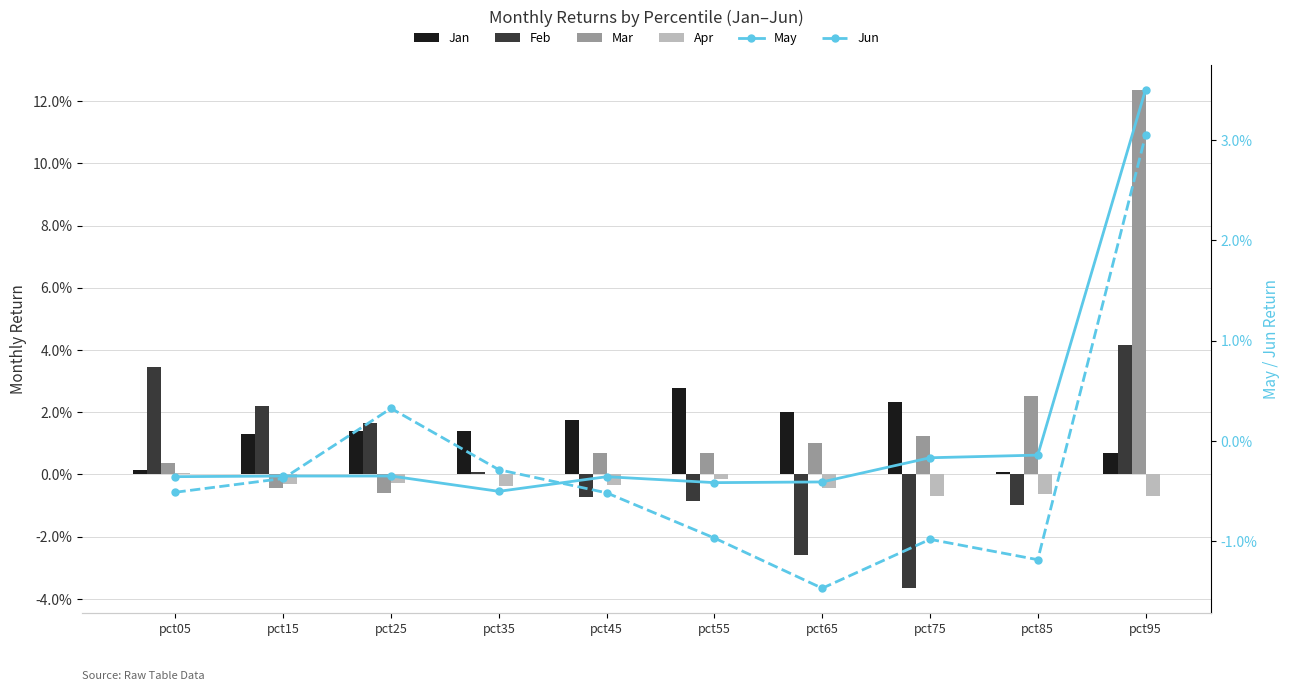

Reading right to left, list all the values displayed in this chart.

Jan: 0.0	0.0	0.0	0.0	0.0	0.0	0.0	0.0	0.0	0.0
Feb: 0.0	-0.0	-0.0	-0.0	-0.0	-0.0	0.0	0.0	0.0	0.0
Mar: 0.1	0.0	0.0	0.0	0.0	0.0	0.0	-0.0	-0.0	0.0
Apr: -0.0	-0.0	-0.0	-0.0	-0.0	-0.0	-0.0	-0.0	-0.0	0.0
May: 0.0	-0.0	-0.0	-0.0	-0.0	-0.0	-0.0	-0.0	-0.0	-0.0
Jun: 0.0	-0.0	-0.0	-0.0	-0.0	-0.0	-0.0	0.0	-0.0	-0.0